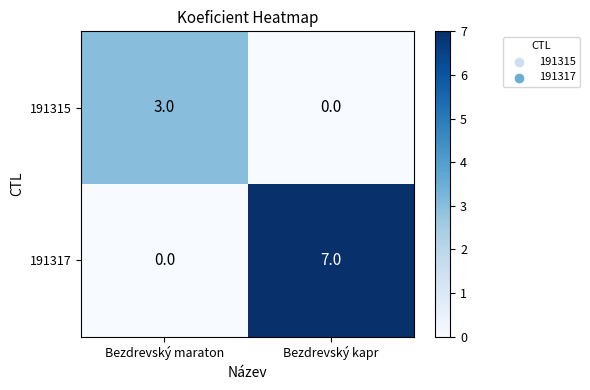

At how many categories does at least one series exceed 4?

1